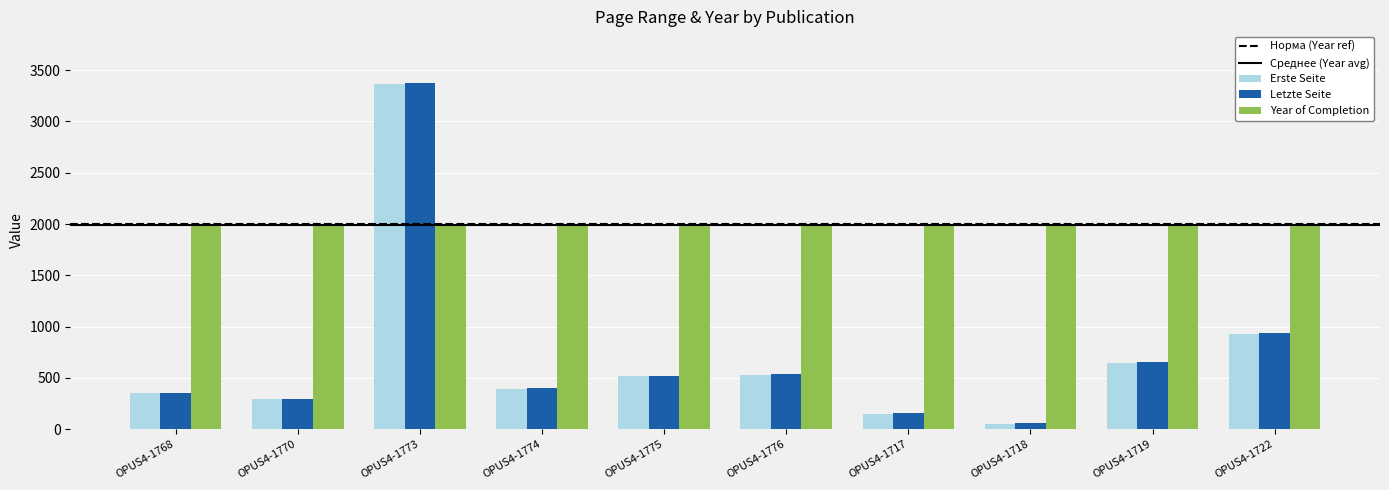

How many groups of bars are there?

10